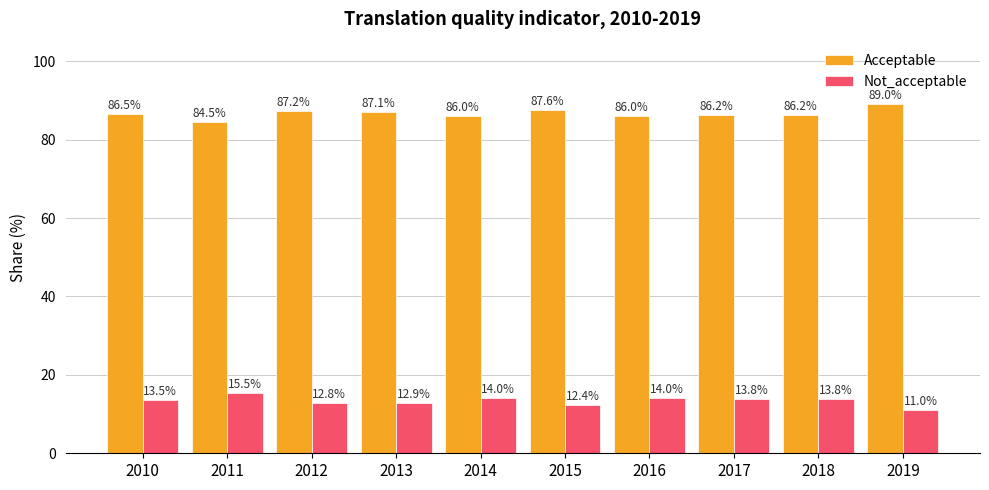

What are all the series names shown in the legend?

Acceptable, Not_acceptable